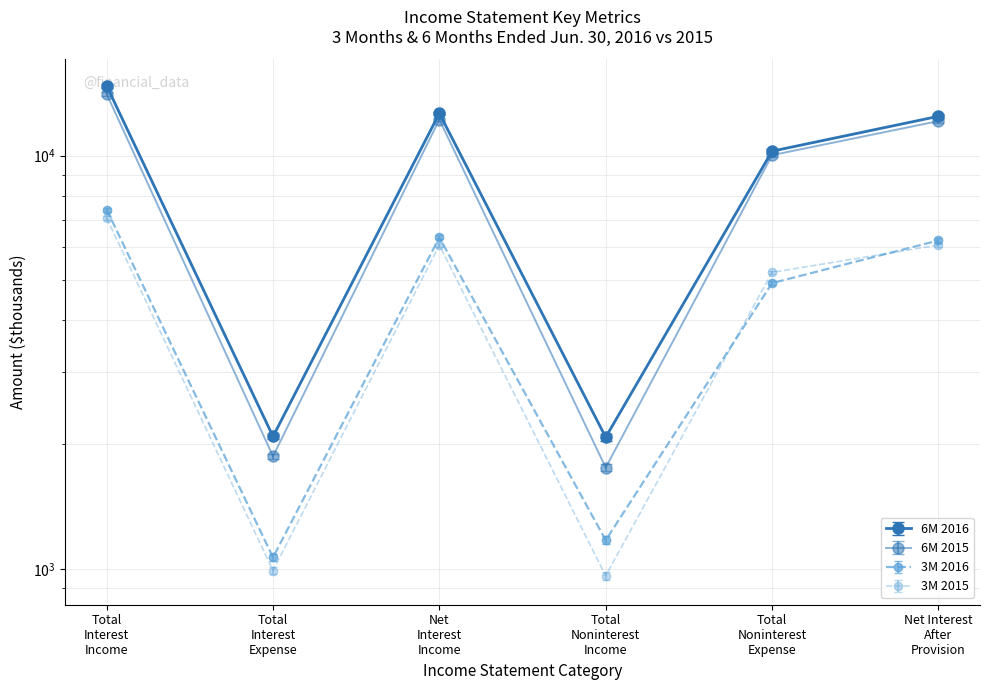

True or false: 3M 2016 and 6M 2016 cross at least once.

False